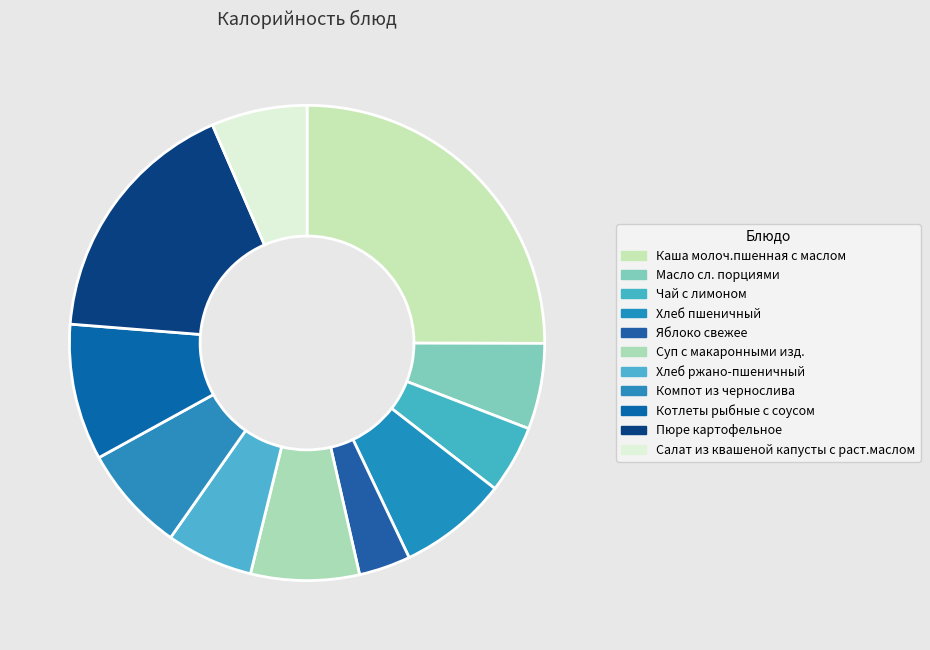

Which category has the smallest portion of the pie?

Яблоко свежее